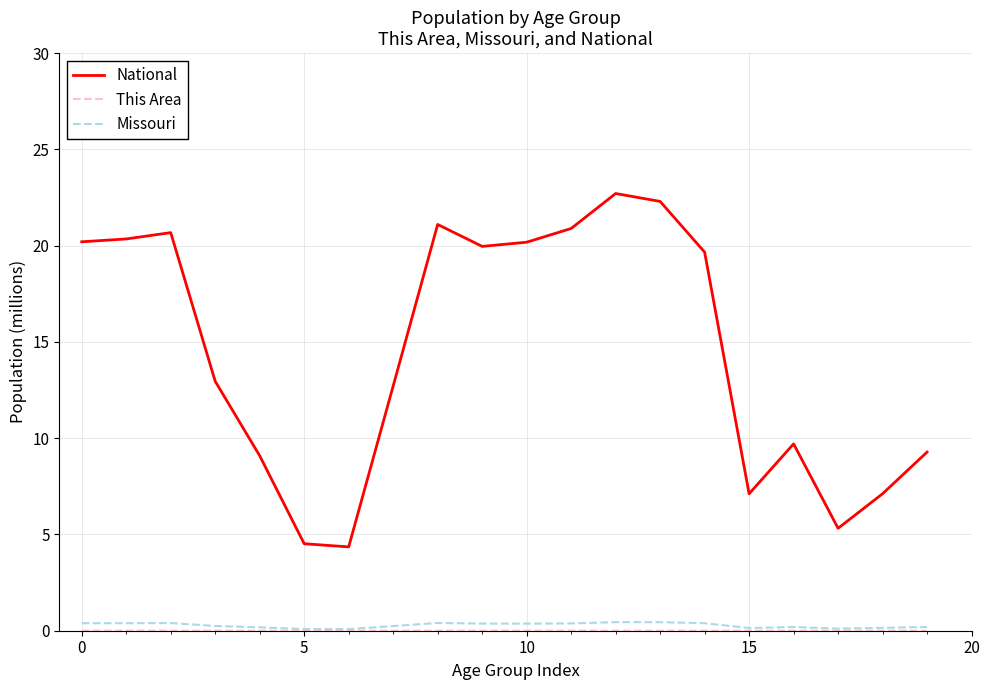

What is the sum of all Missouri values?

5.6